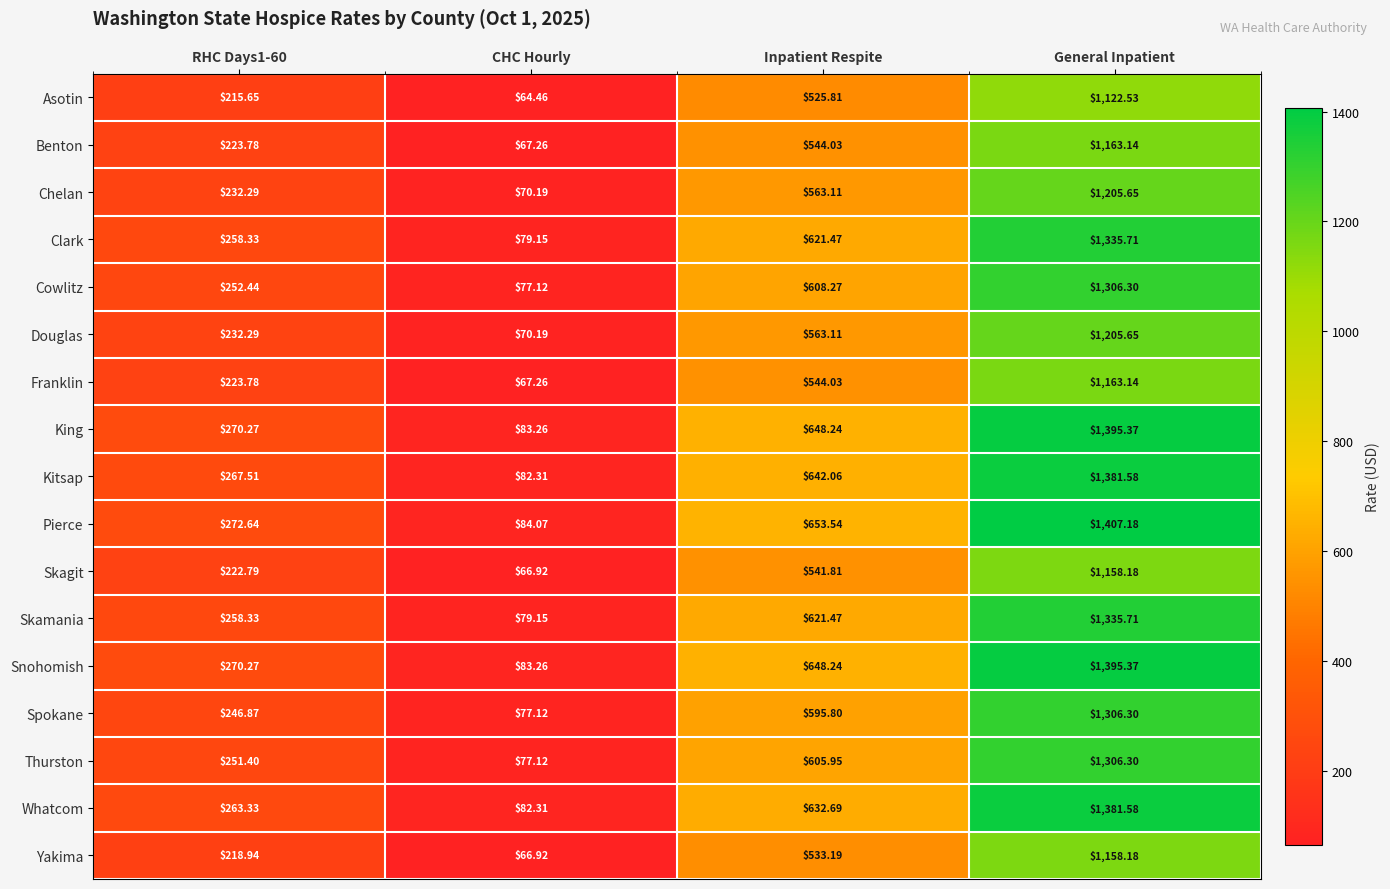

Which label corresponds to the smallest value in the chart?

CHC Hourly